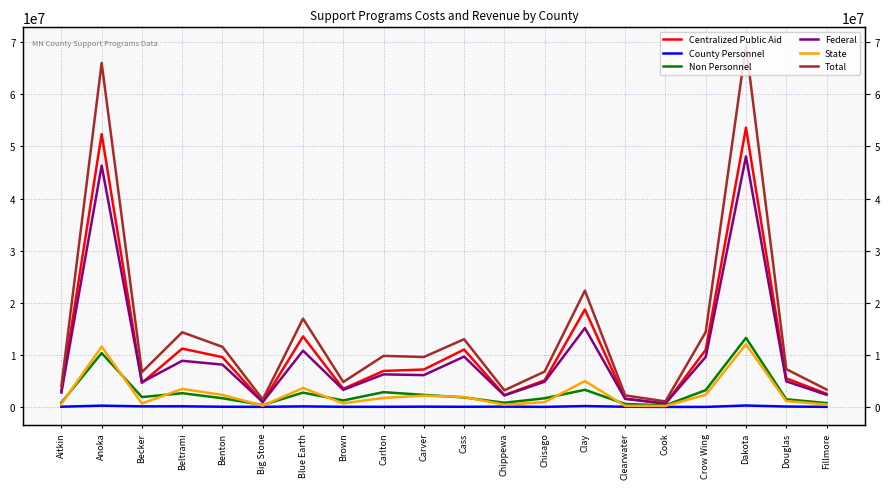

How many lines are shown in the chart?

6